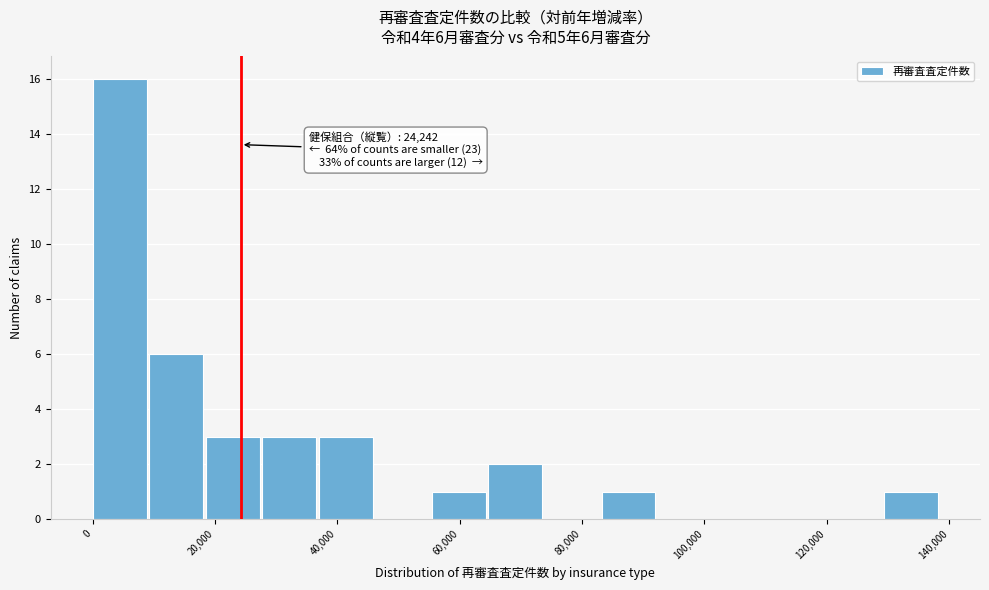

Which range on the x-axis has the tallest bar?

0 to 10000